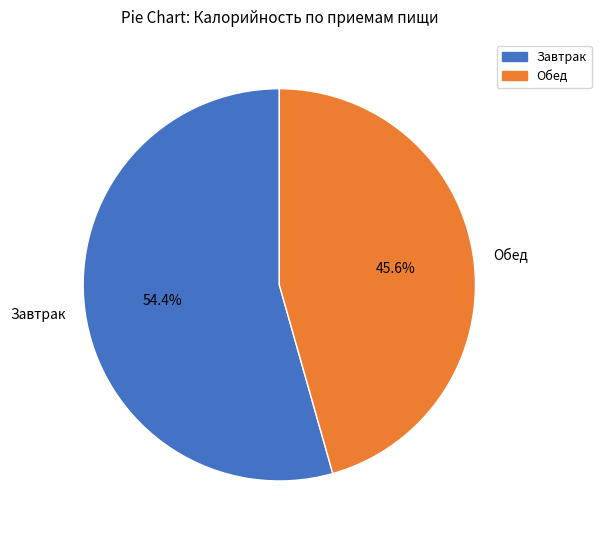

Count the number of slices in the pie.

2